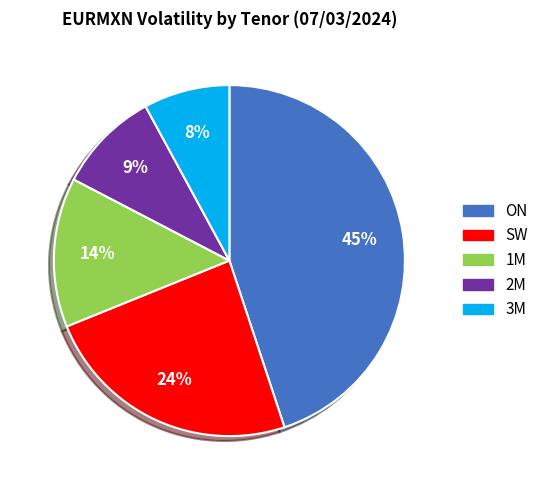

Approximately how many times larger is the value at ON compared to SW?

1.9